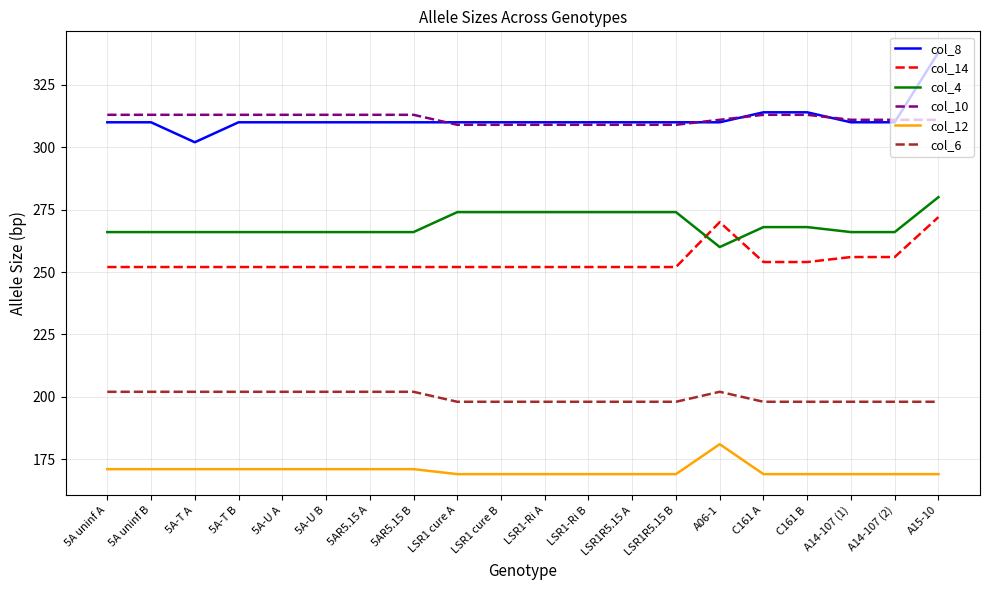

What is the difference between the highest and lowest values at C161 A?

145